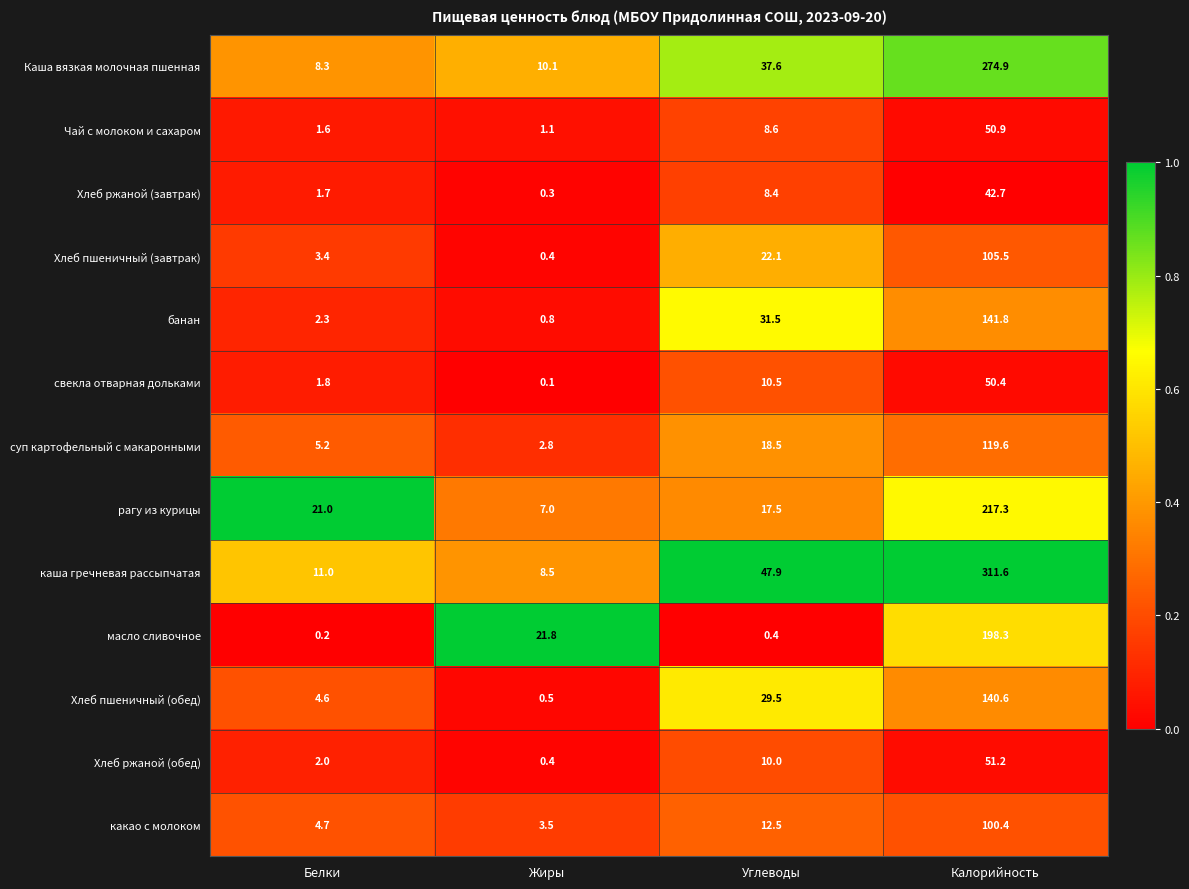

What is the lowest value of the Хлеб пшеничный (обед) series?

0.5